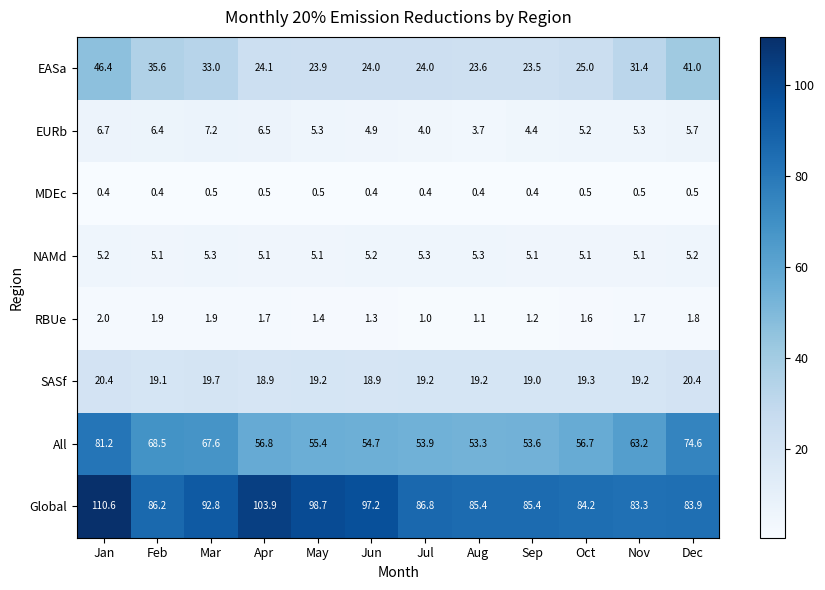

Which series changed the most between May and Nov?

Global